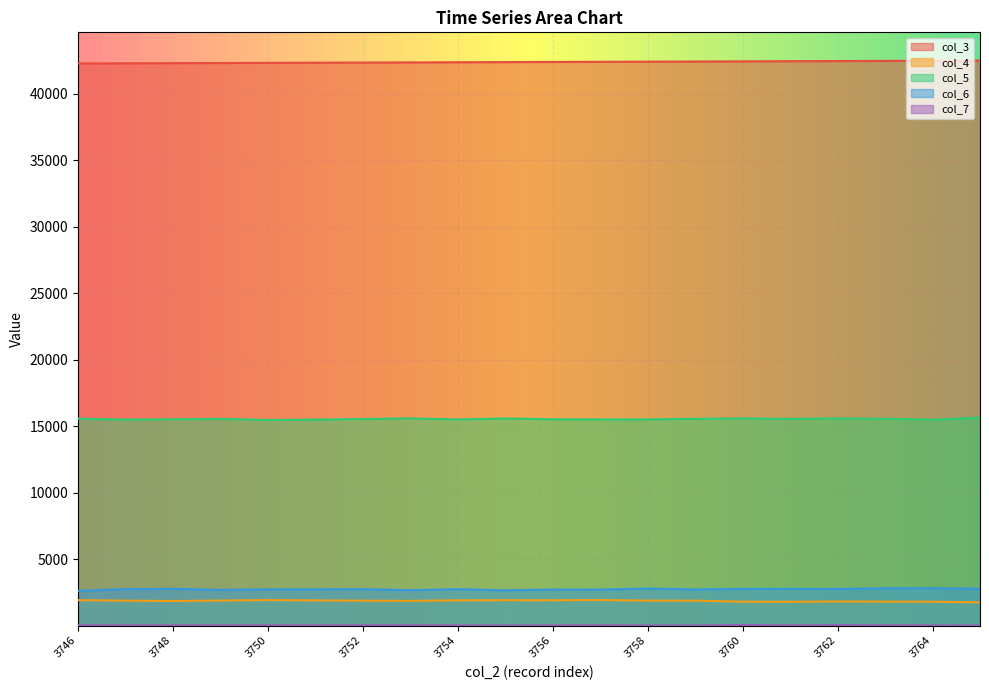

Which category has the lowest value across all series?

3759